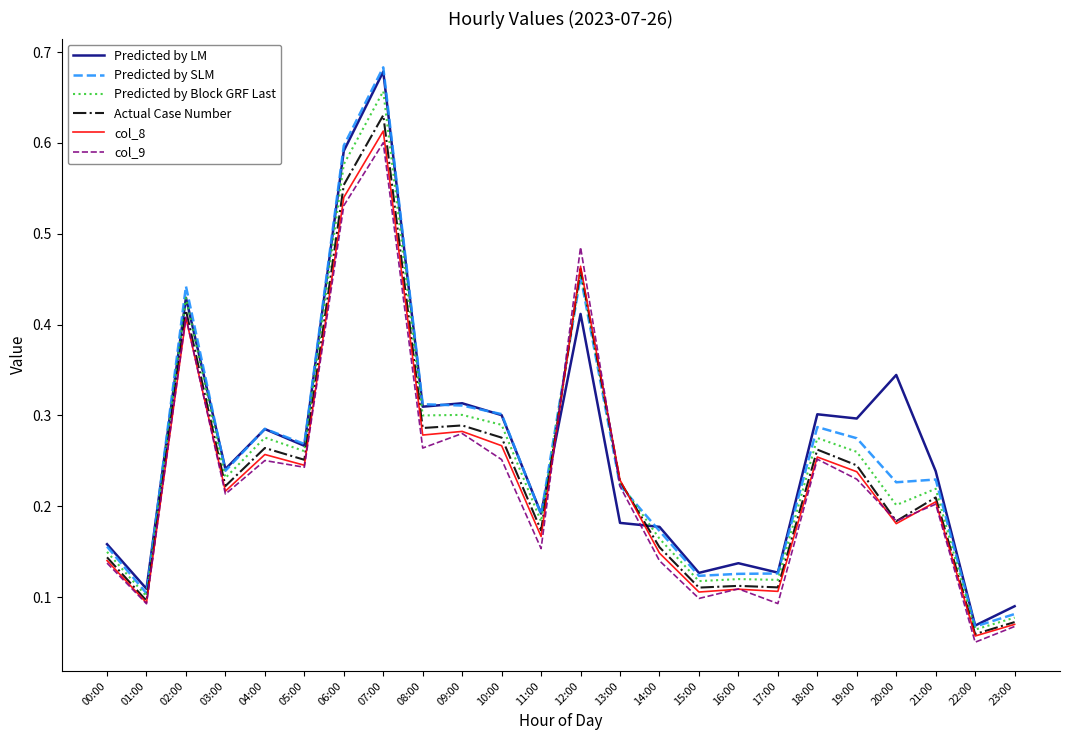

At which label does Predicted by Block GRF Last reach its peak?

07:00